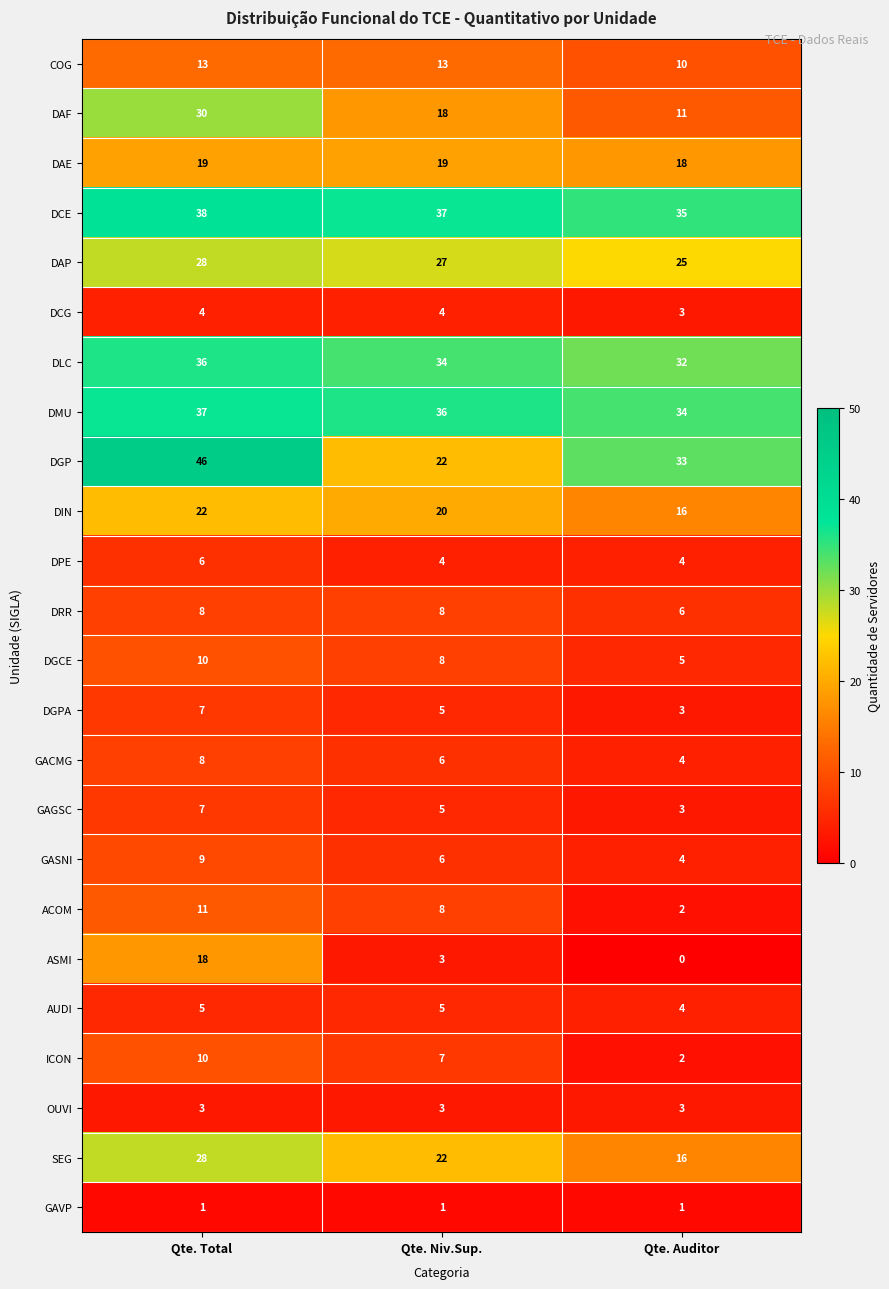

Which category has the lowest value across all series?

Qte. Auditor